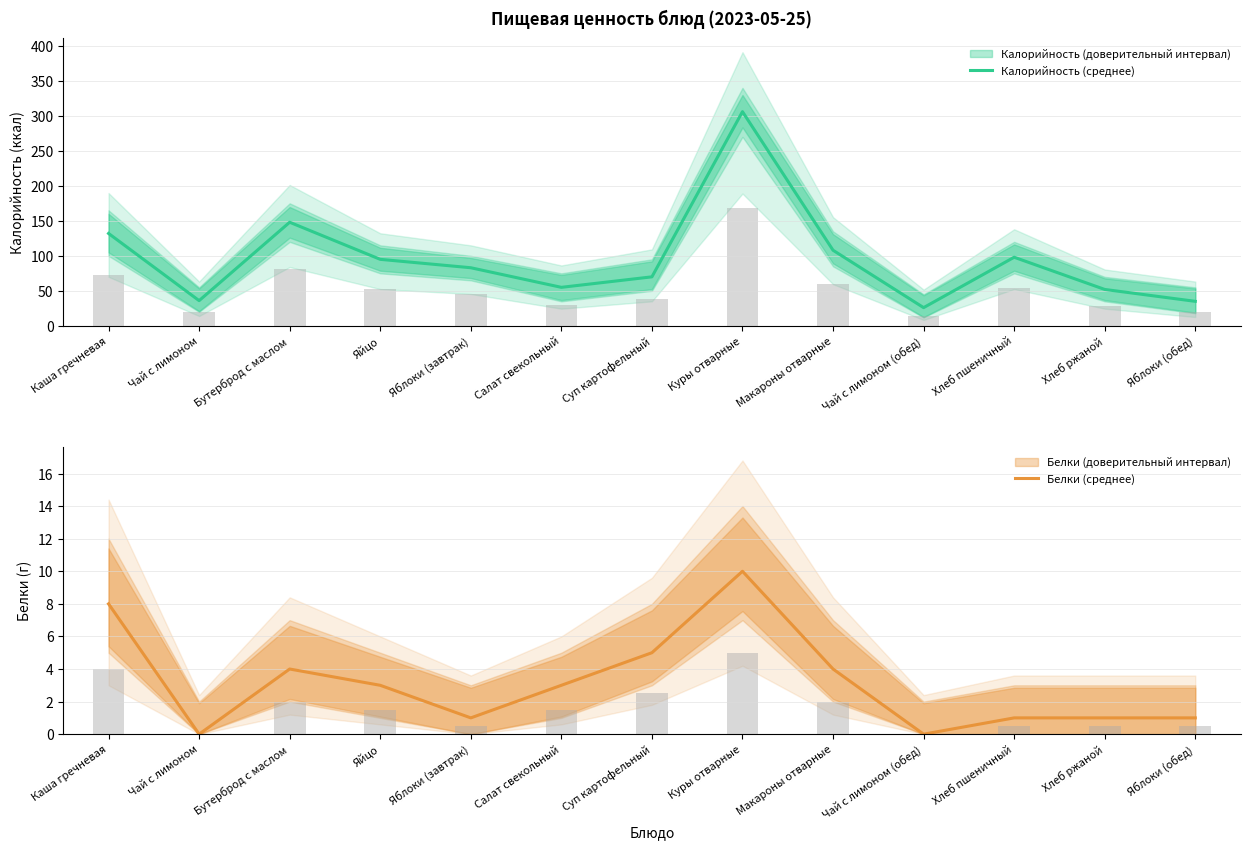

Where is Калорийность (среднее) nearest to the value 166?

Бутерброд с маслом